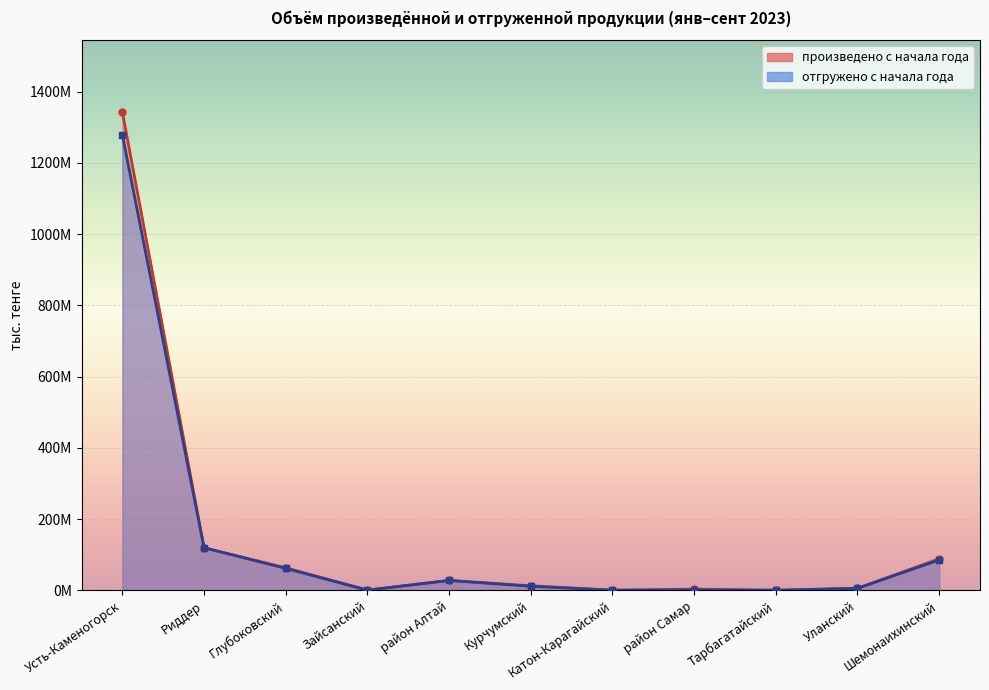

What are all the series names shown in the legend?

произведено с начала года, отгружено с начала года